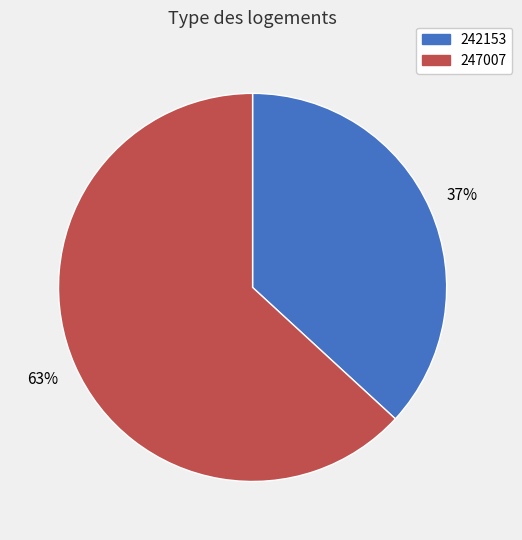

To the nearest percent, what is the combined percentage of 247007 and 242153?

100%